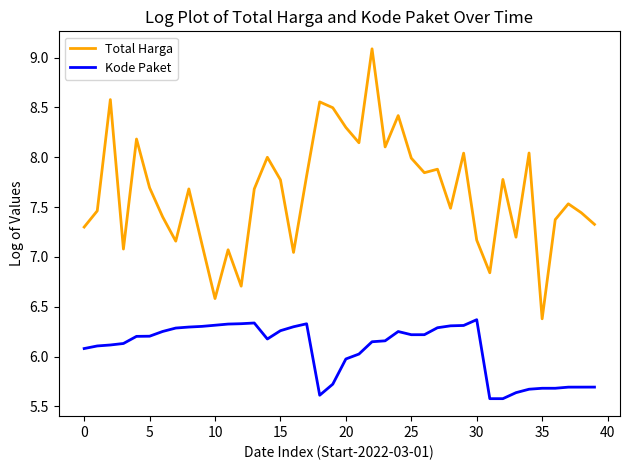

True or false: Kode Paket and Total Harga intersect in this chart.

False